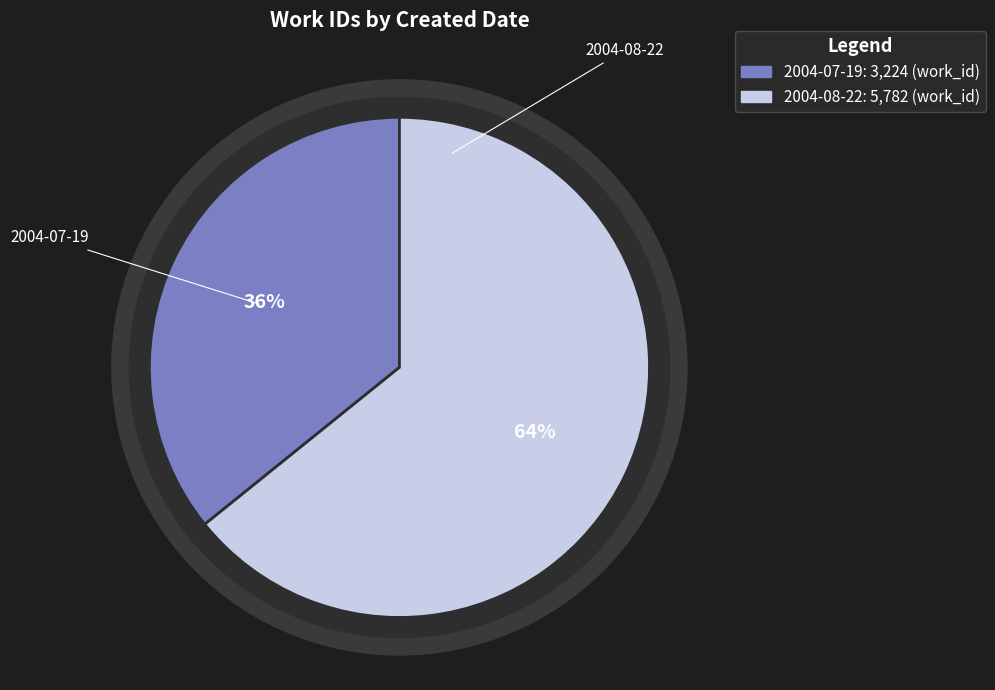

Between 2004-08-22 and 2004-07-19, which is larger?

2004-08-22